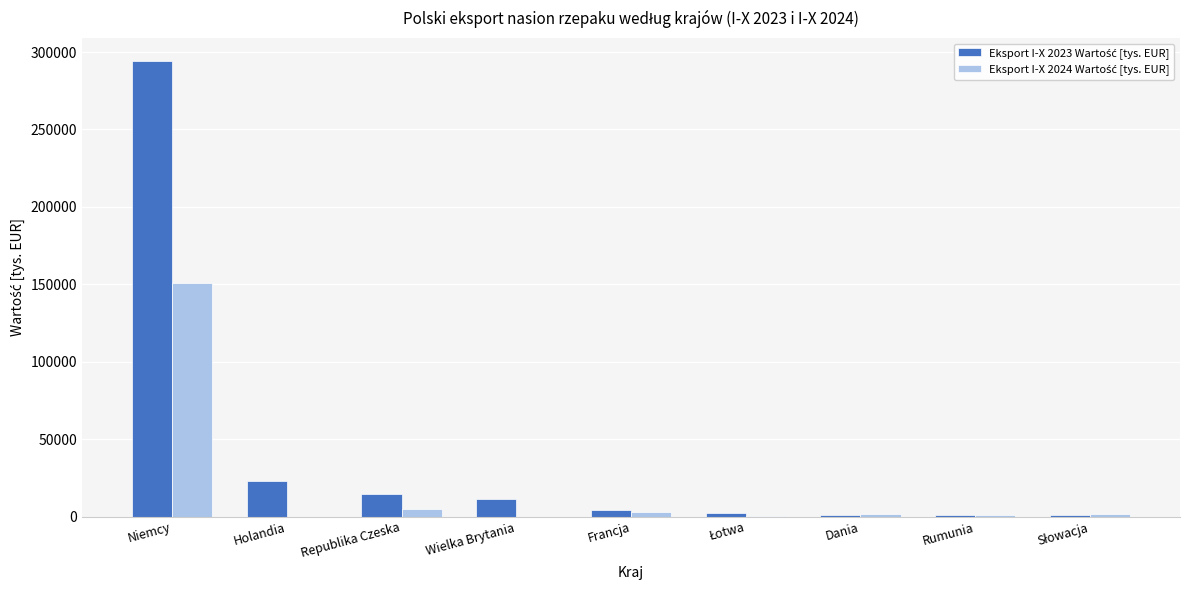

At which category is the sum across all series the highest?

Niemcy